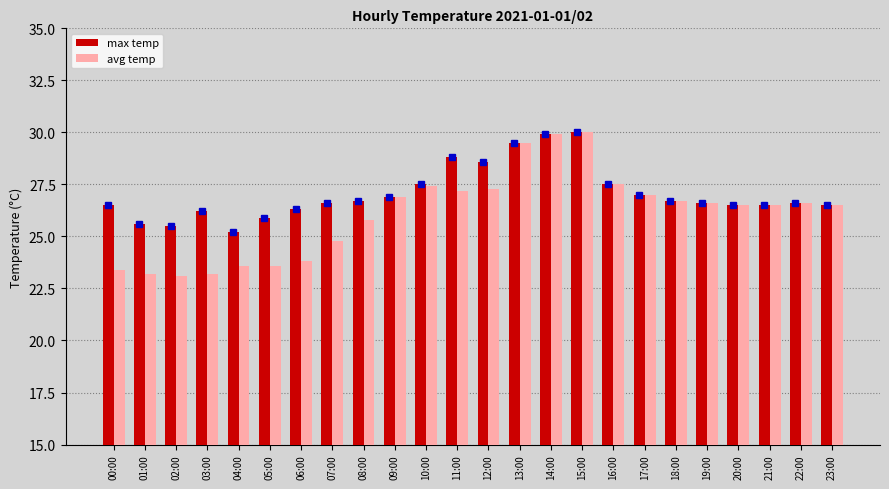

Rank the series at 08:00 from highest to lowest value.

max temp, avg temp